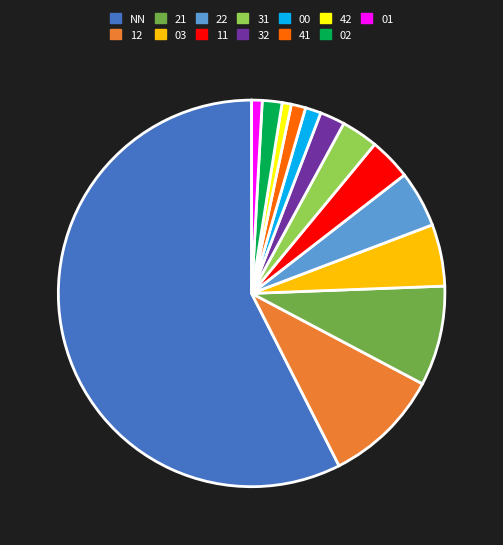

Which slice is the largest?

NN